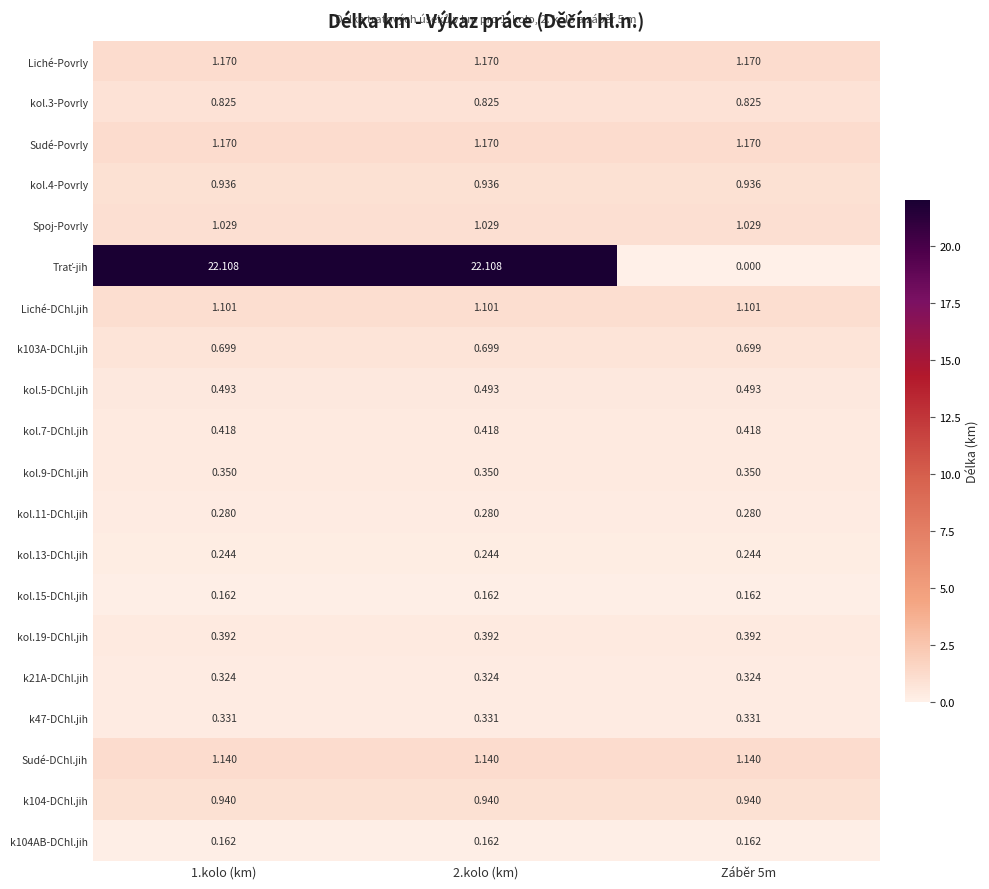

Is the value of k21A-DChl.jih at 2.kolo (km) greater than the value of kol.7-DChl.jih at 1.kolo (km)?

No